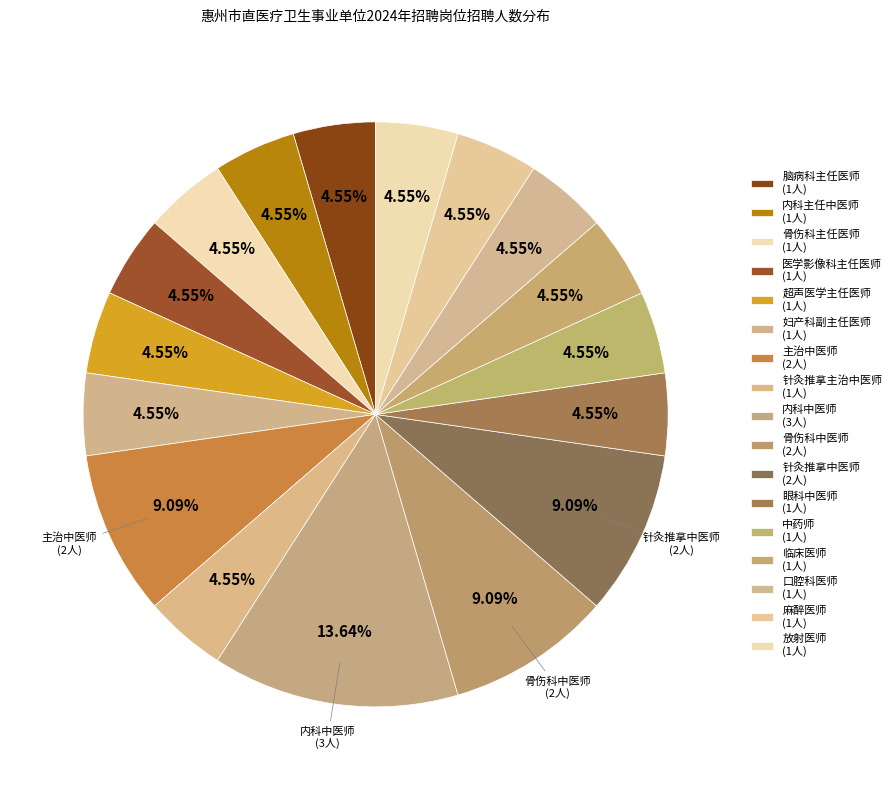

How many segments does this pie chart have?

17